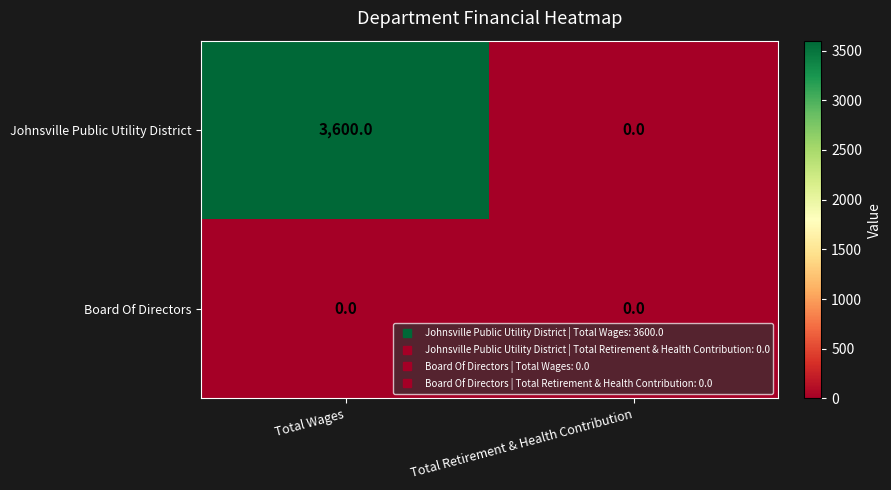

List the series in order of their peak value, highest first.

Johnsville Public Utility District, Board Of Directors